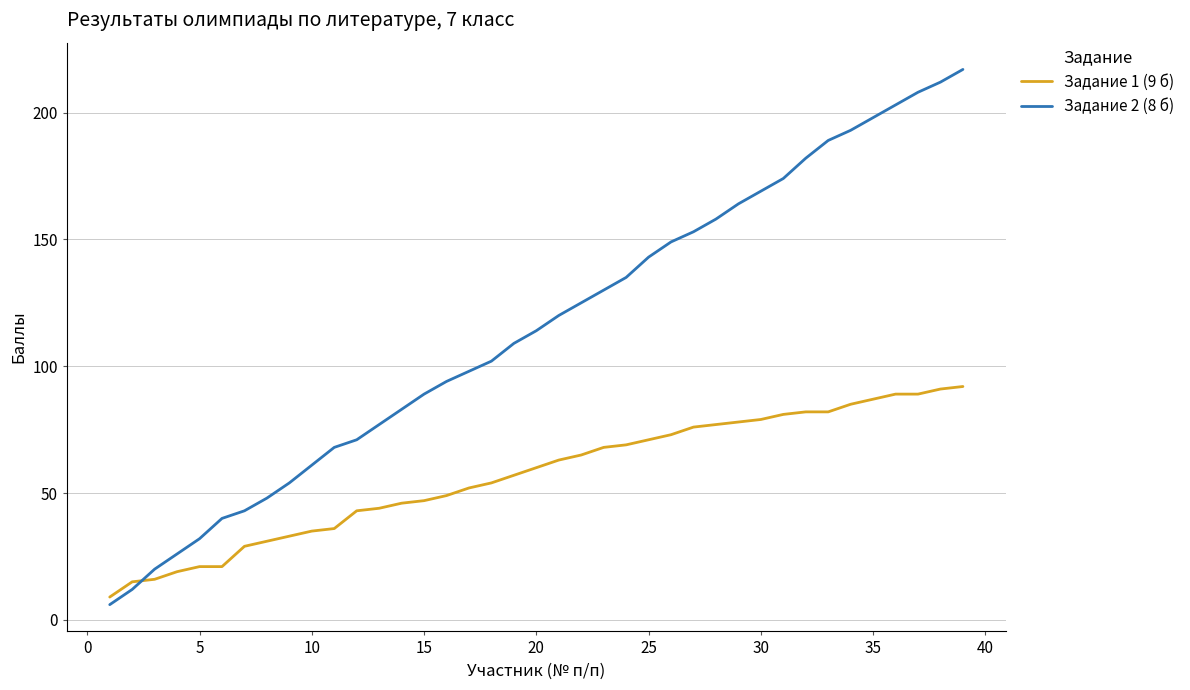

Does the chart display data point markers on the line(s)?

No